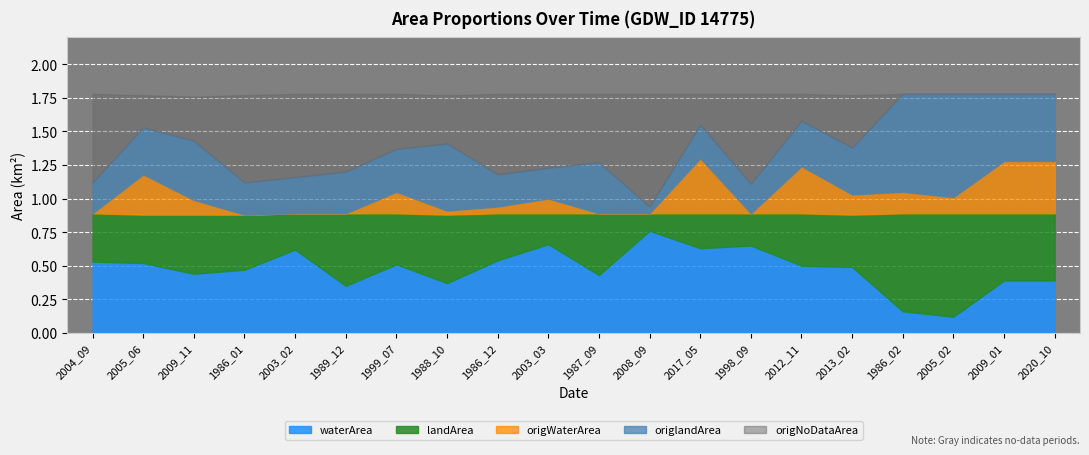

What is the total value across all series at 2008_09?

1.8